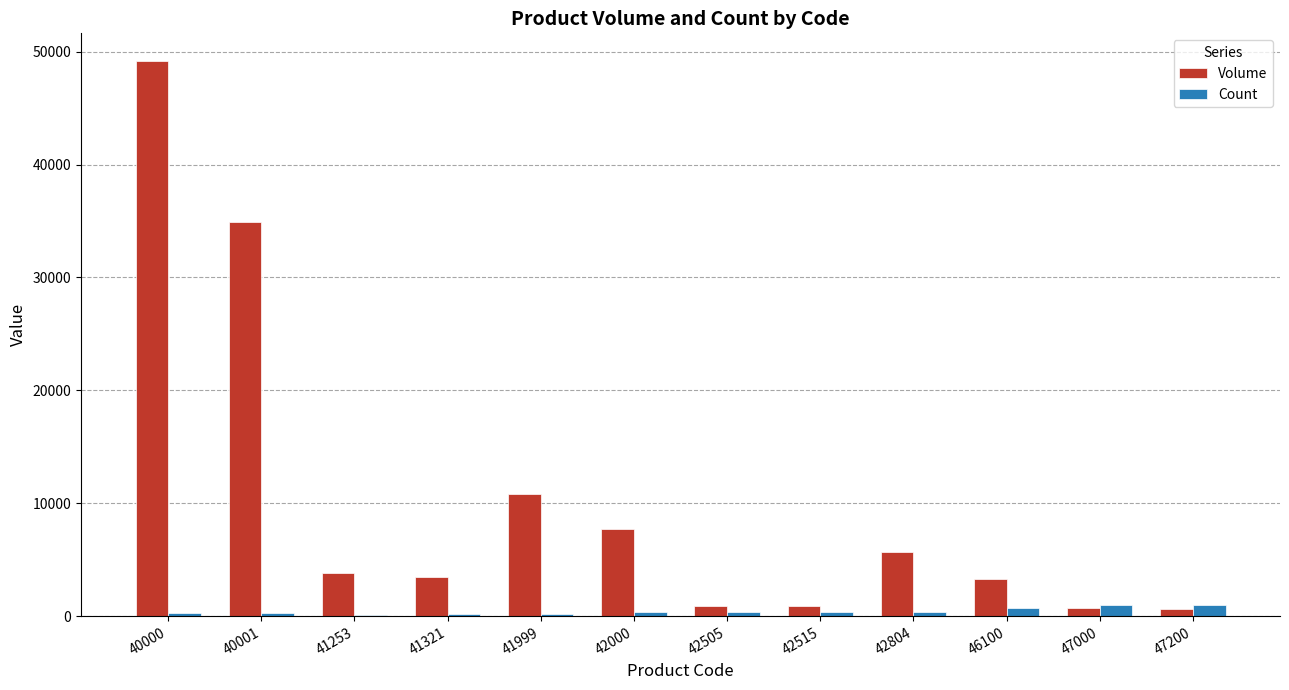

How many distinct data groups are displayed?

2